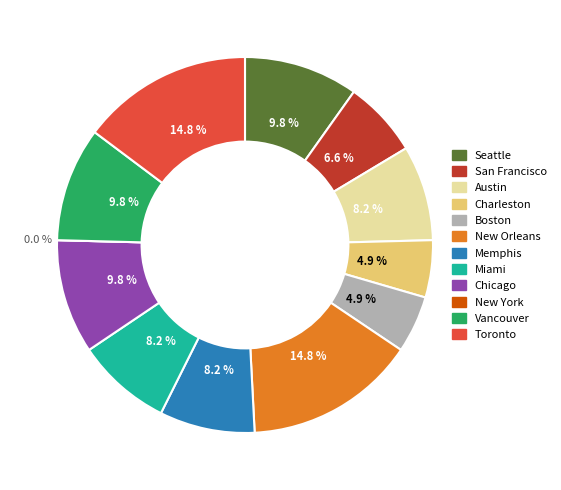

To the nearest percent, what portion does Vancouver represent?

10%